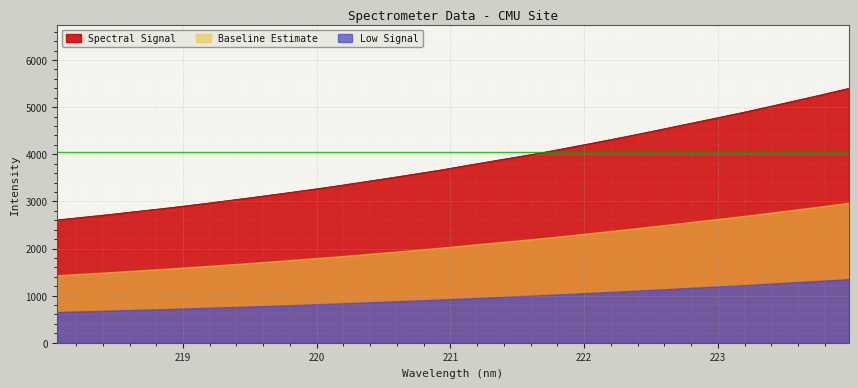

The chart shows a value of 6256.2 at 222.263. True or false?

False